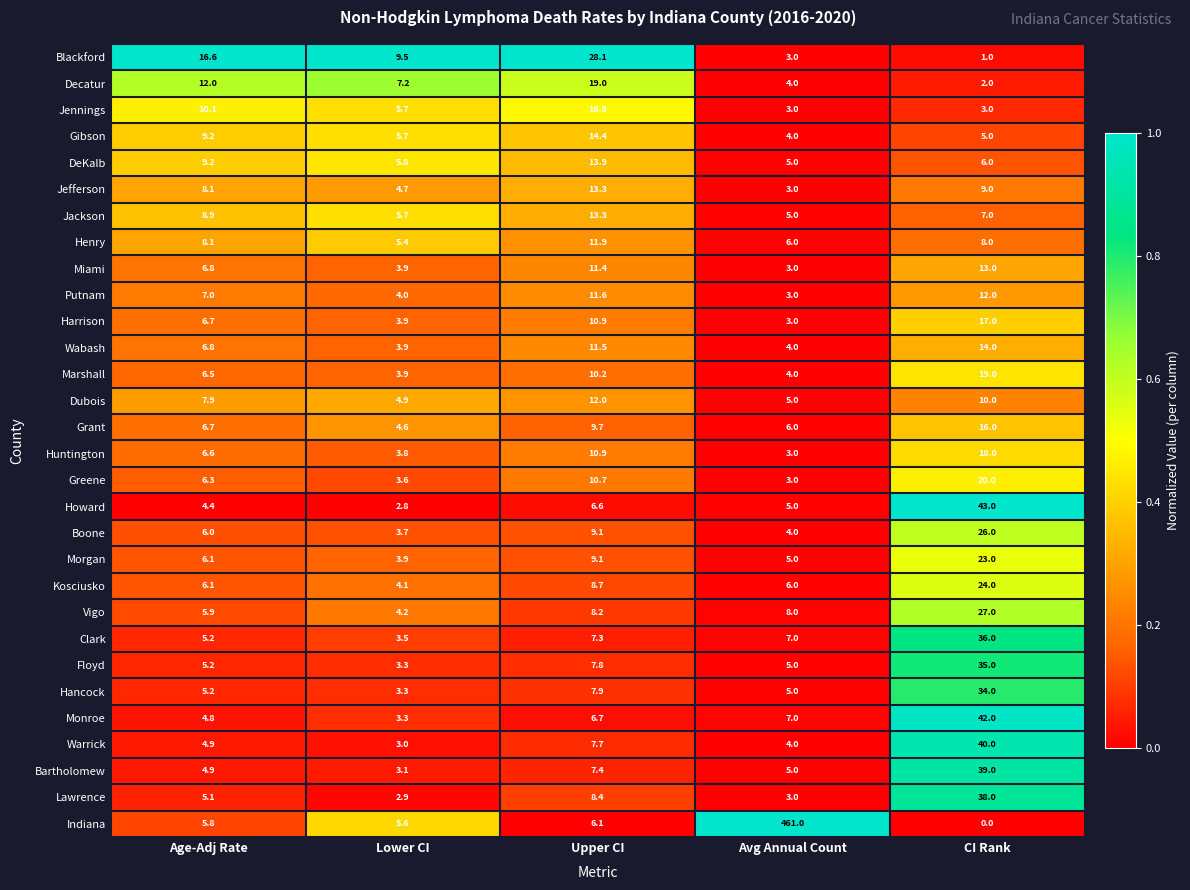

Rank the categories by Greene value from highest to lowest.

CI Rank, Upper CI, Age-Adj Rate, Lower CI, Avg Annual Count